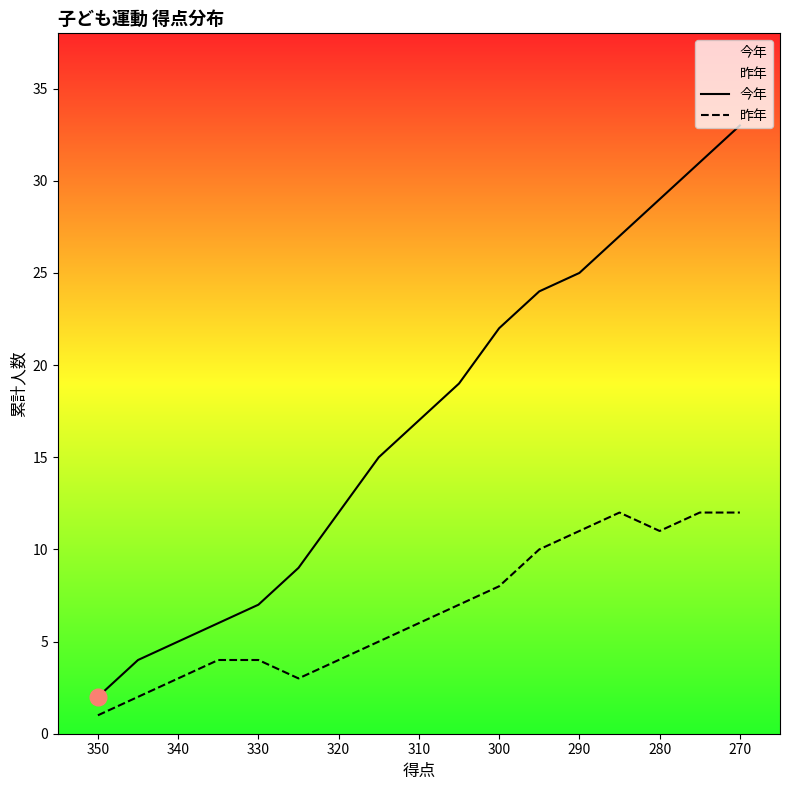

What are all the series names shown in the legend?

今年, 昨年